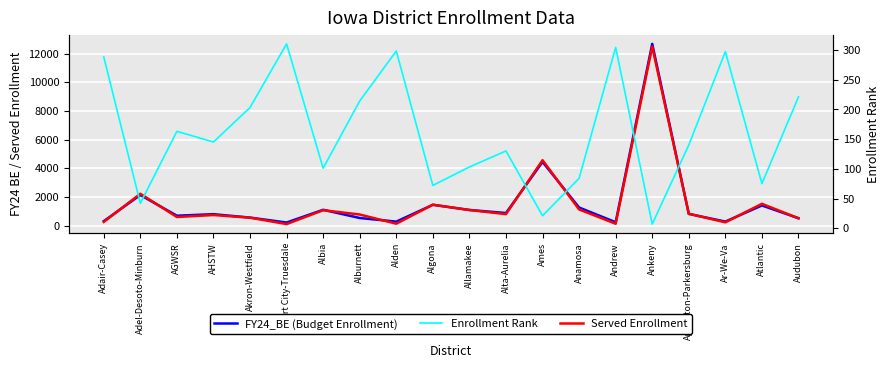

At how many categories does at least one series exceed 4463?

2